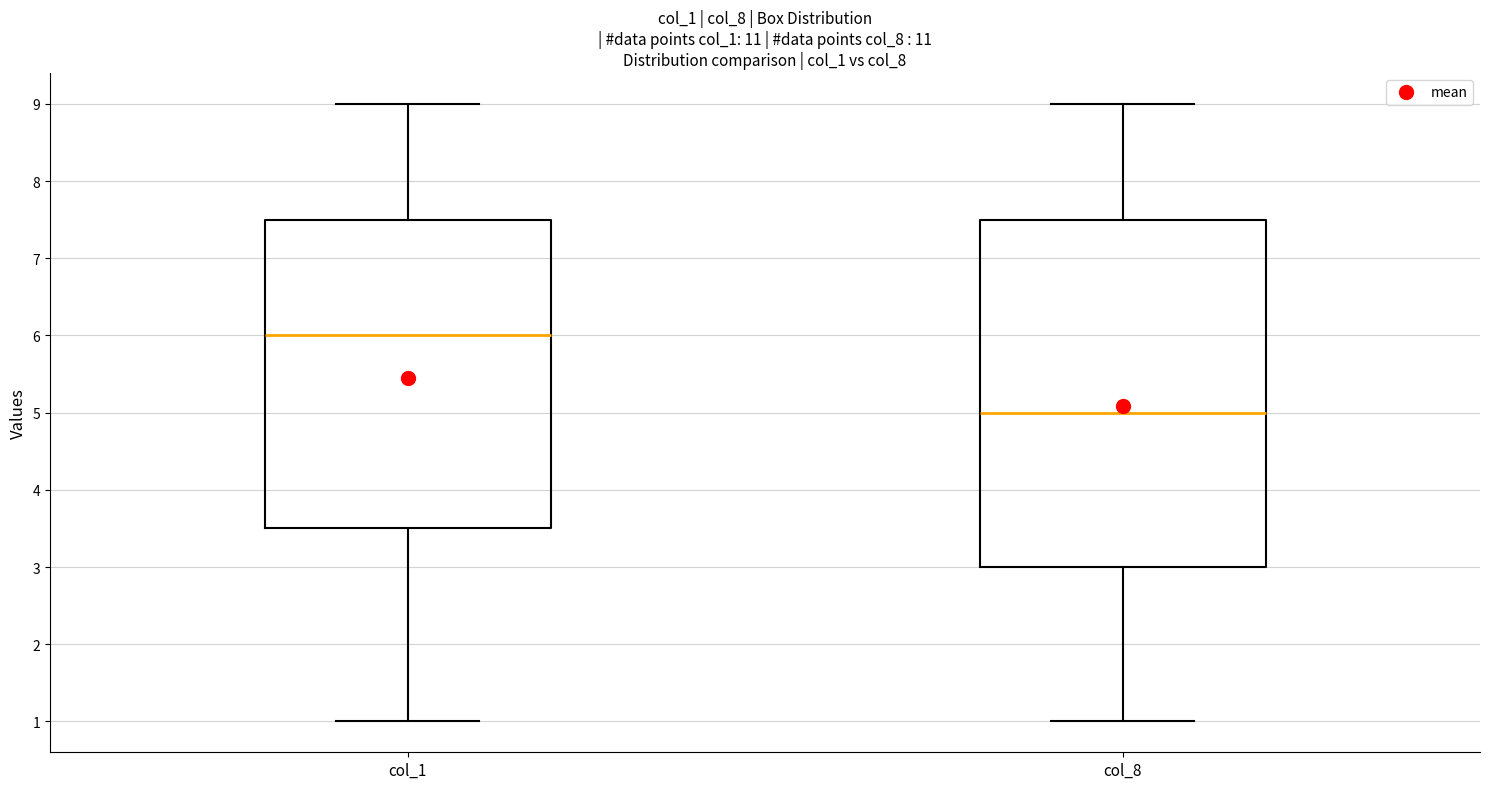

Reading left to right, transcribe this box plot: for each box, give where its median line is, the range the box spans, and where its two whiskers end, as read against the y-axis. The values are not printed on the chart, so give them approximately, as read against the axis.

col_1: median 6.0, box 3.5 to 7.5, whiskers 1.0 to 9.0
col_8: median 5.0, box 3.0 to 7.5, whiskers 1.0 to 9.0